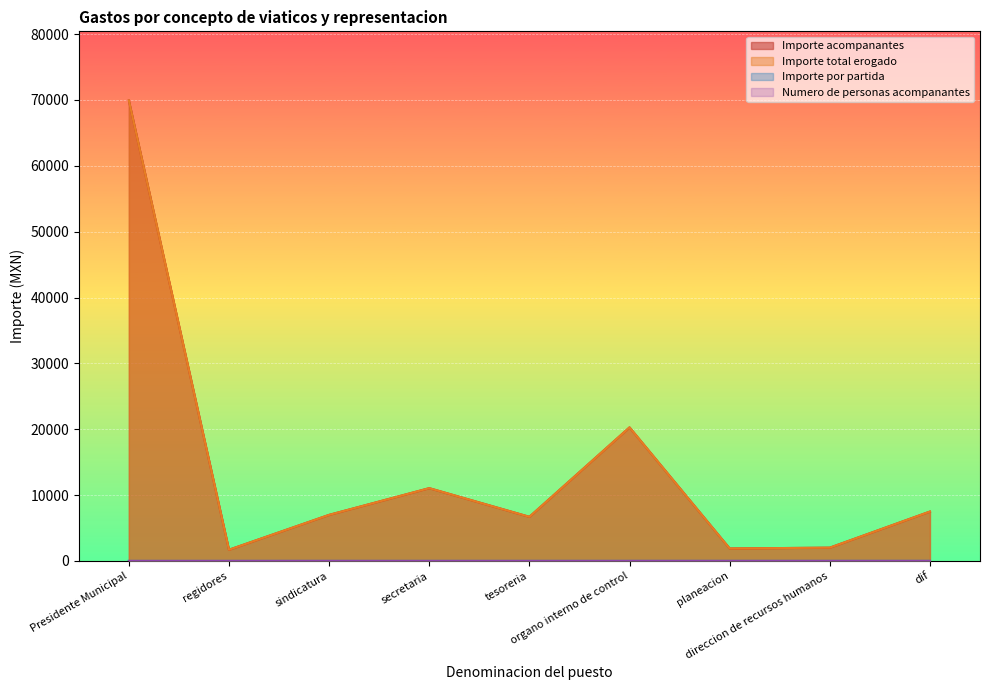

What is the sum of the Numero de personas acompanantes values at tesoreria and secretaria?

3.0